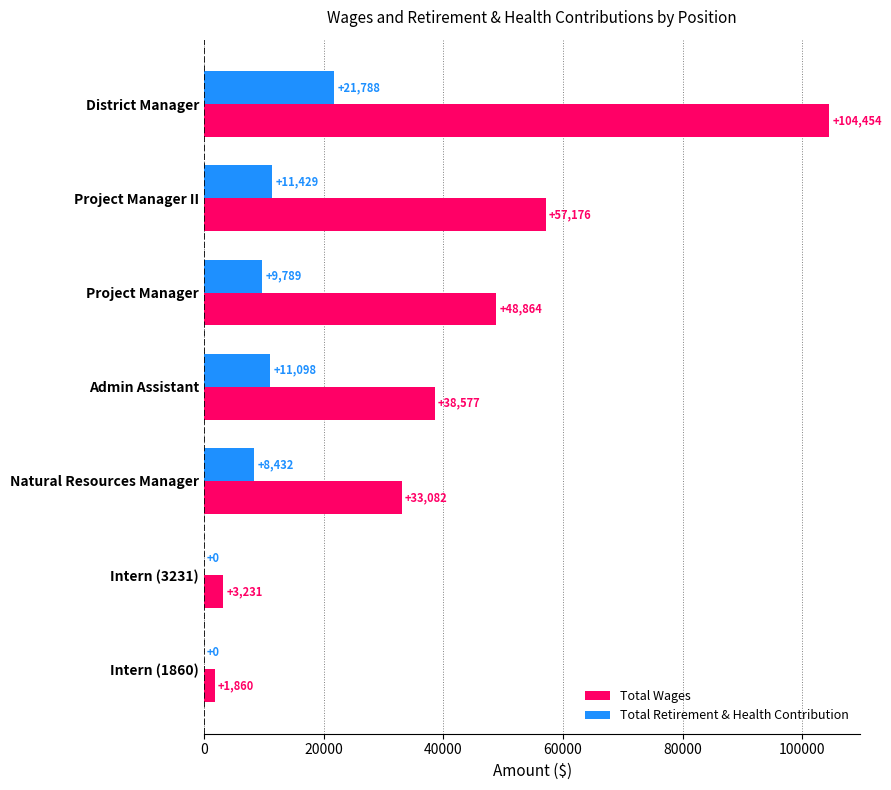

Which series has the largest total across all categories?

Total Wages